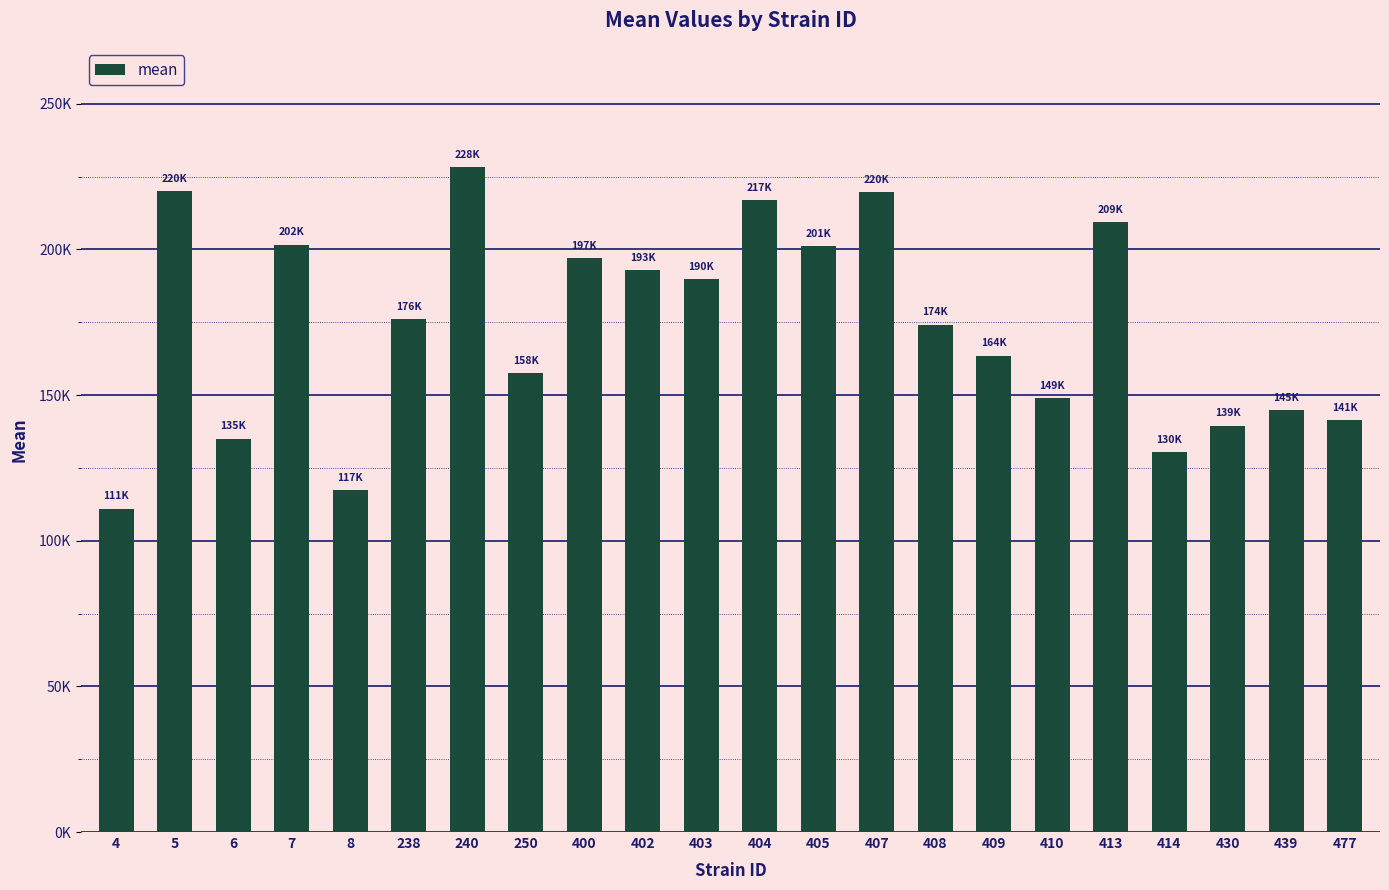

What is the approximate value at 402?

192979.9